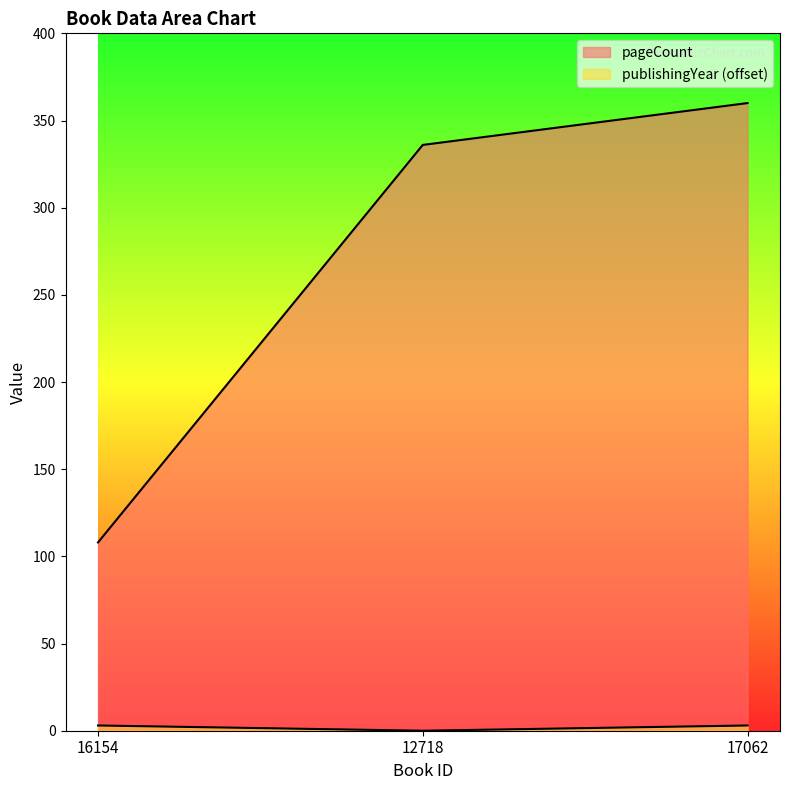

The value of pageCount at 12718 is 336. True or false?

True